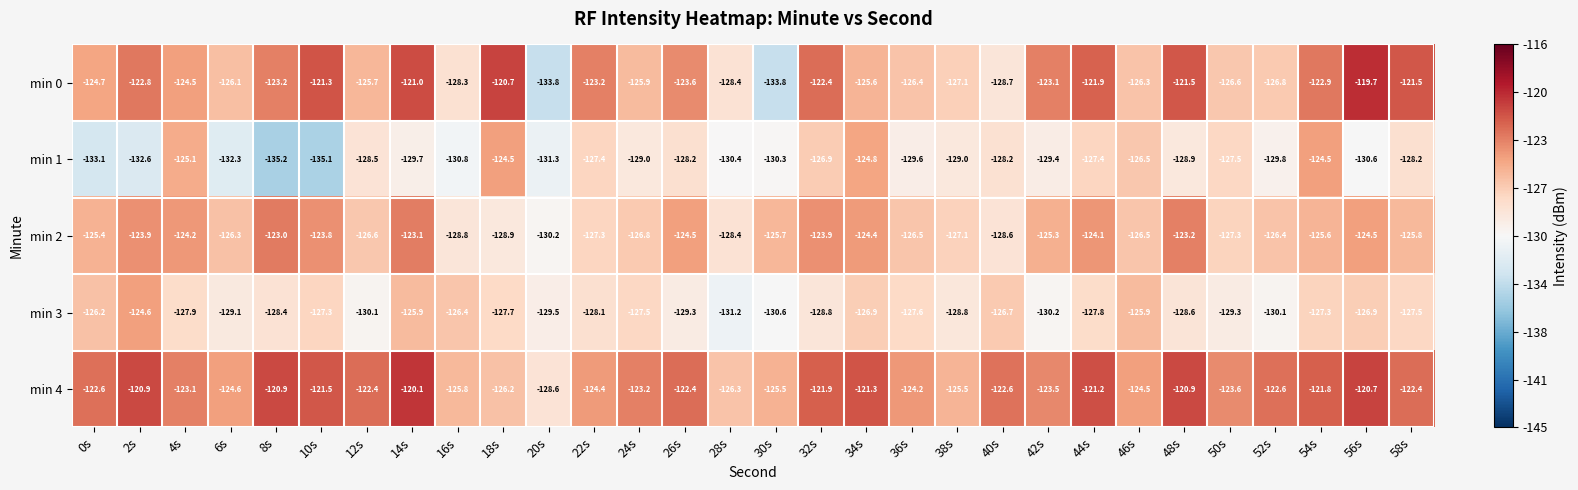

How many values in the min 1 series exceed -129?

14